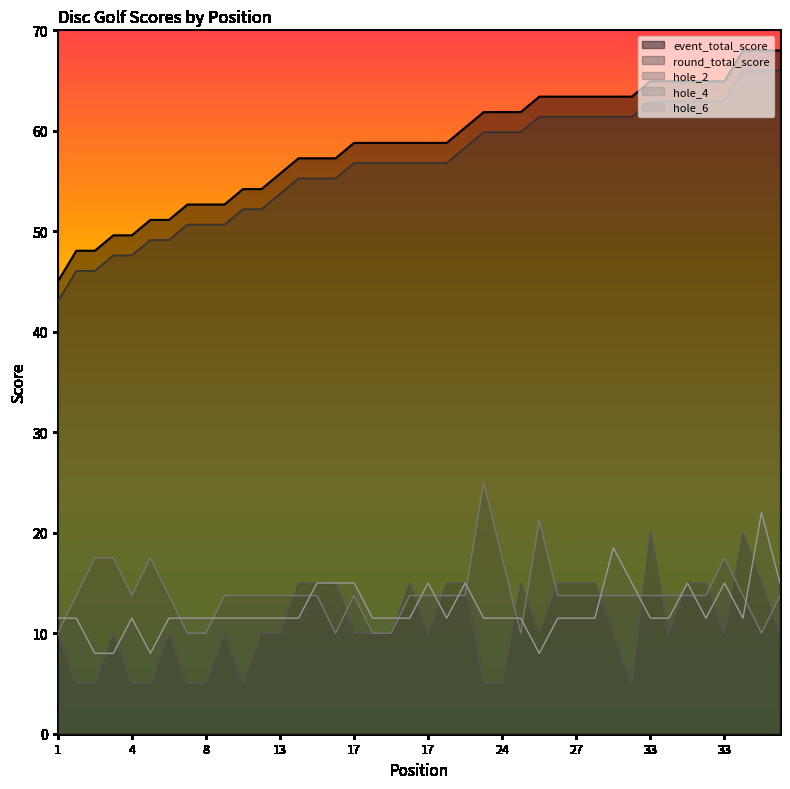

The value of hole_6 at 6 is 11.5. True or false?

True